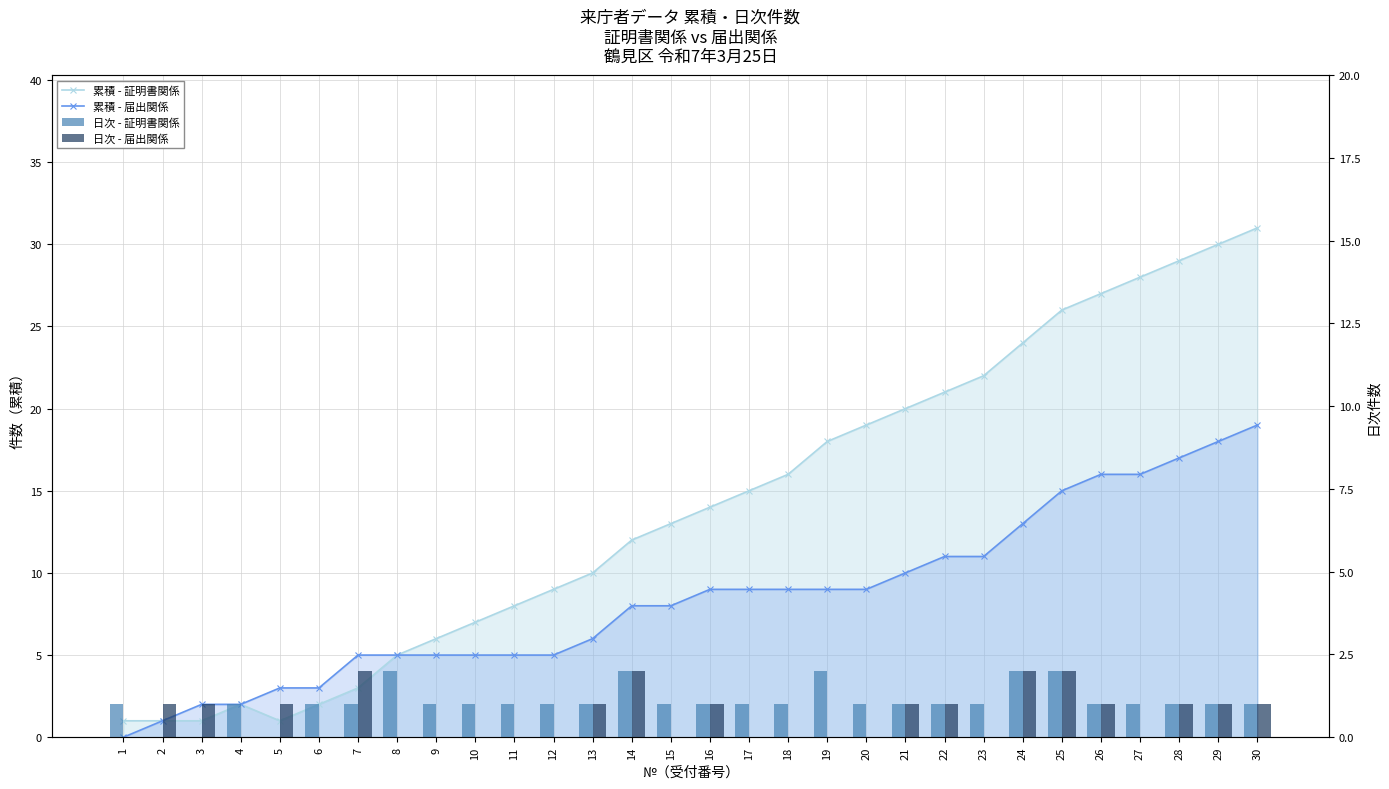

Reading left to right, extract all data points from this chart.

累積 - 証明書関係: 1=1	2=1	3=1	4=2	5=1	6=2	7=3	8=5	9=6	10=7	11=8	12=9	13=10	14=12	15=13	16=14	17=15	18=16	19=18	20=19	21=20	22=21	23=22	24=24	25=26	26=27	27=28	28=29	29=30	30=31
累積 - 届出関係: 1=0	2=1	3=2	4=2	5=3	6=3	7=5	8=5	9=5	10=5	11=5	12=5	13=6	14=8	15=8	16=9	17=9	18=9	19=9	20=9	21=10	22=11	23=11	24=13	25=15	26=16	27=16	28=17	29=18	30=19
日次 - 証明書関係: 1=1	2=0	3=0	4=1	5=0	6=1	7=1	8=2	9=1	10=1	11=1	12=1	13=1	14=2	15=1	16=1	17=1	18=1	19=2	20=1	21=1	22=1	23=1	24=2	25=2	26=1	27=1	28=1	29=1	30=1
日次 - 届出関係: 1=0	2=1	3=1	4=0	5=1	6=0	7=2	8=0	9=0	10=0	11=0	12=0	13=1	14=2	15=0	16=1	17=0	18=0	19=0	20=0	21=1	22=1	23=0	24=2	25=2	26=1	27=0	28=1	29=1	30=1